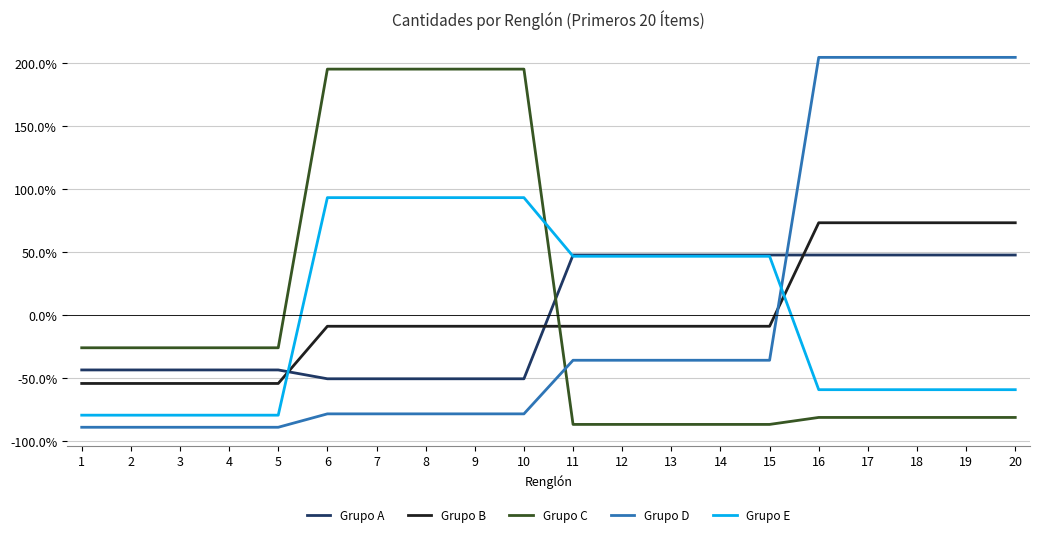

What are all the series names shown in the legend?

Grupo A, Grupo B, Grupo C, Grupo D, Grupo E